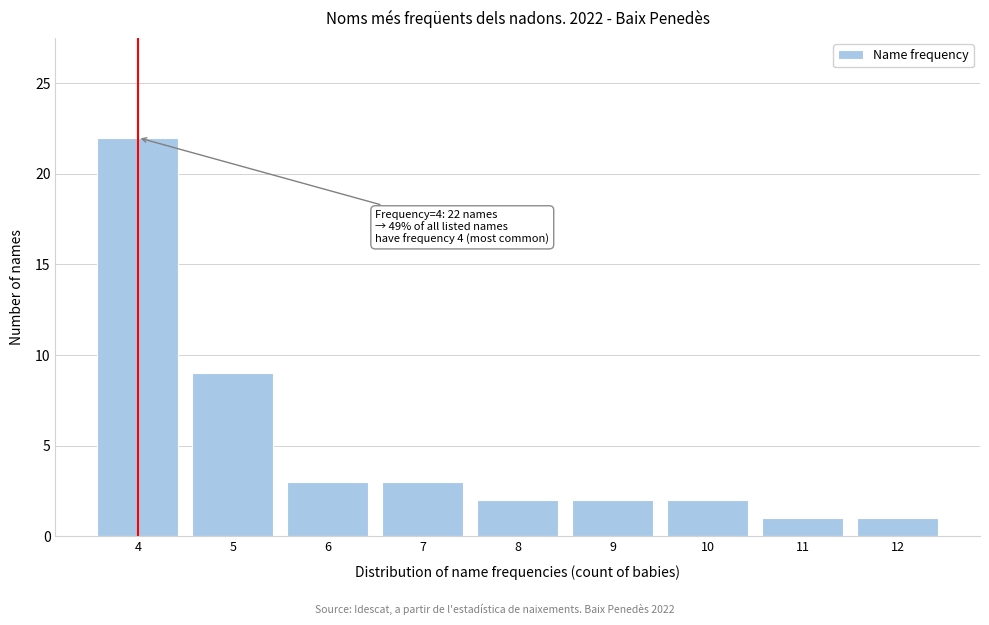

Reading left to right, extract all data points from this chart.

22	9	3	3	2	2	2	1	1